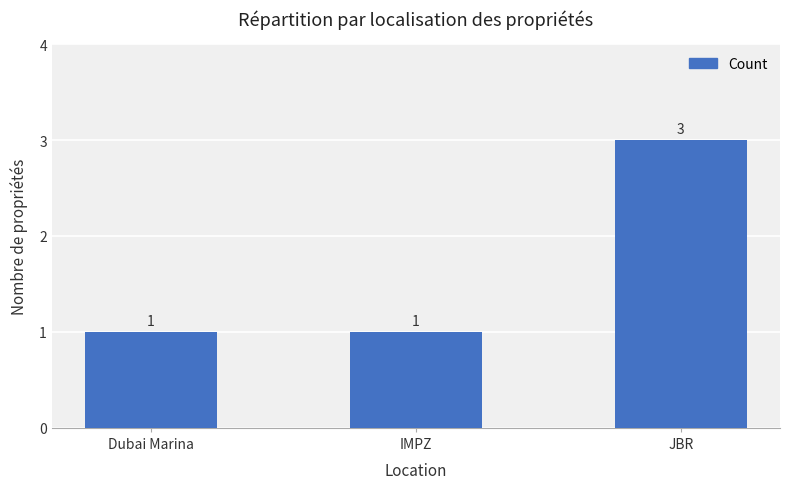

The chart shows a value of 0 at IMPZ. True or false?

False